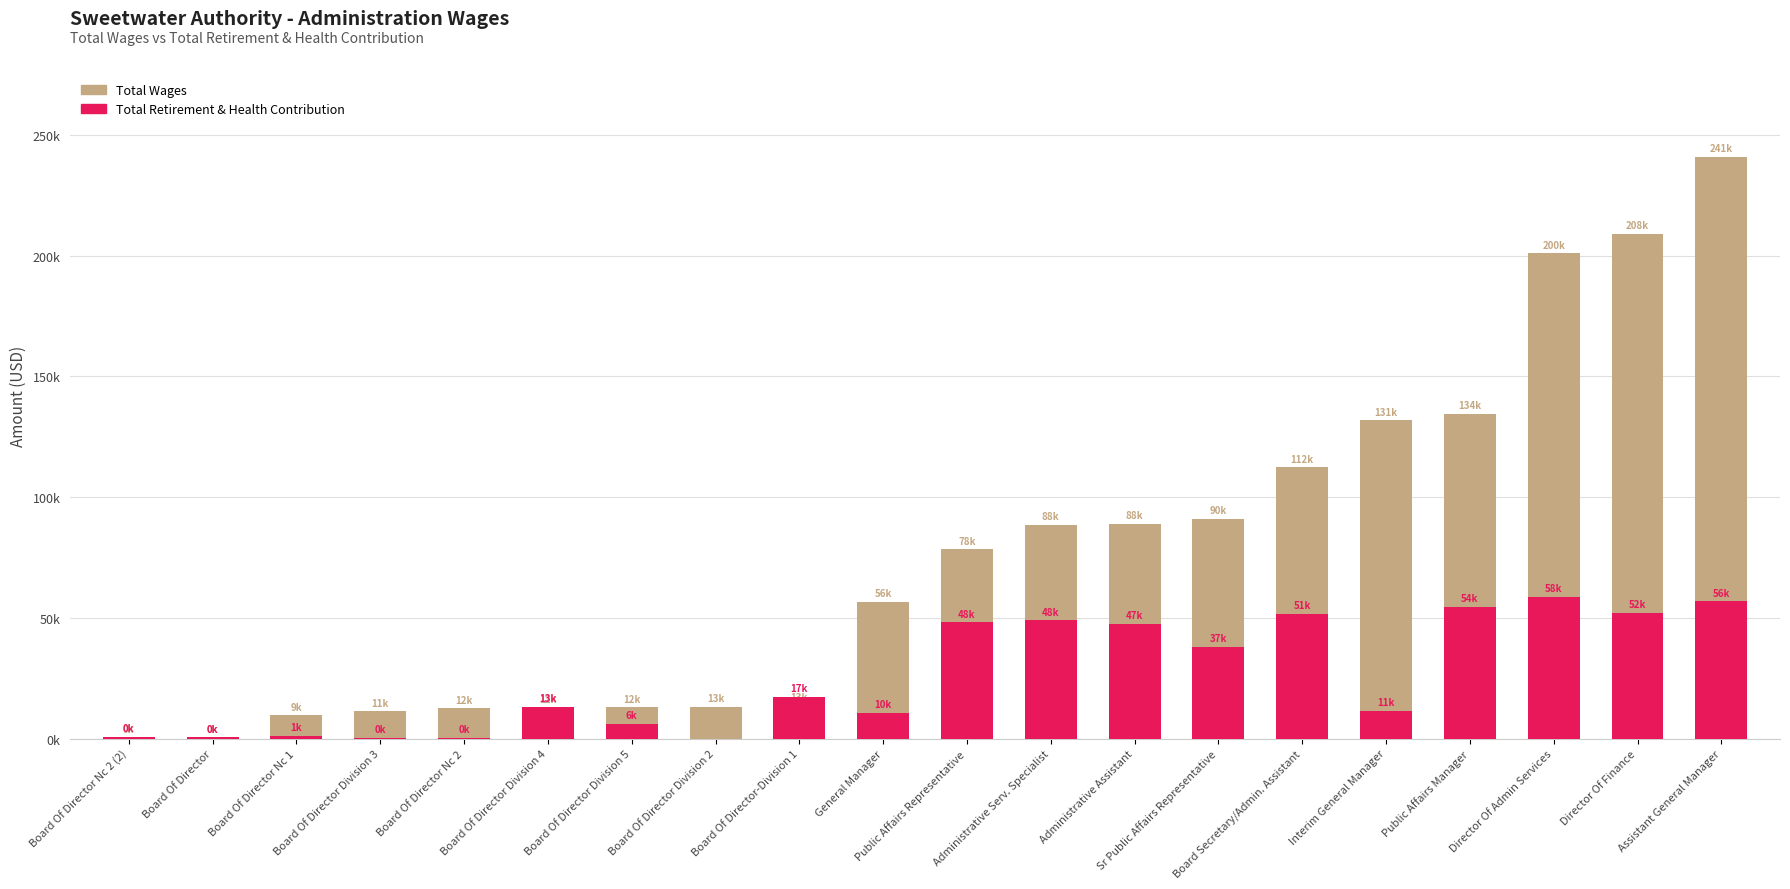

What is the maximum value for Total Wages?

241001